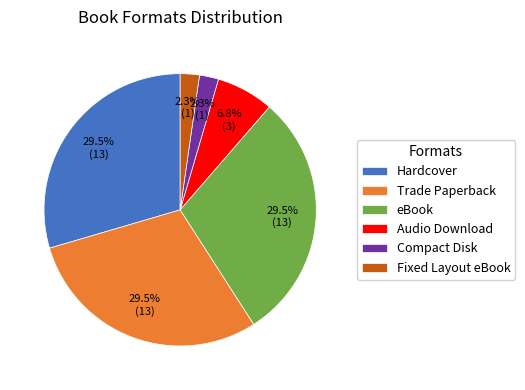

Count the number of slices in the pie.

6